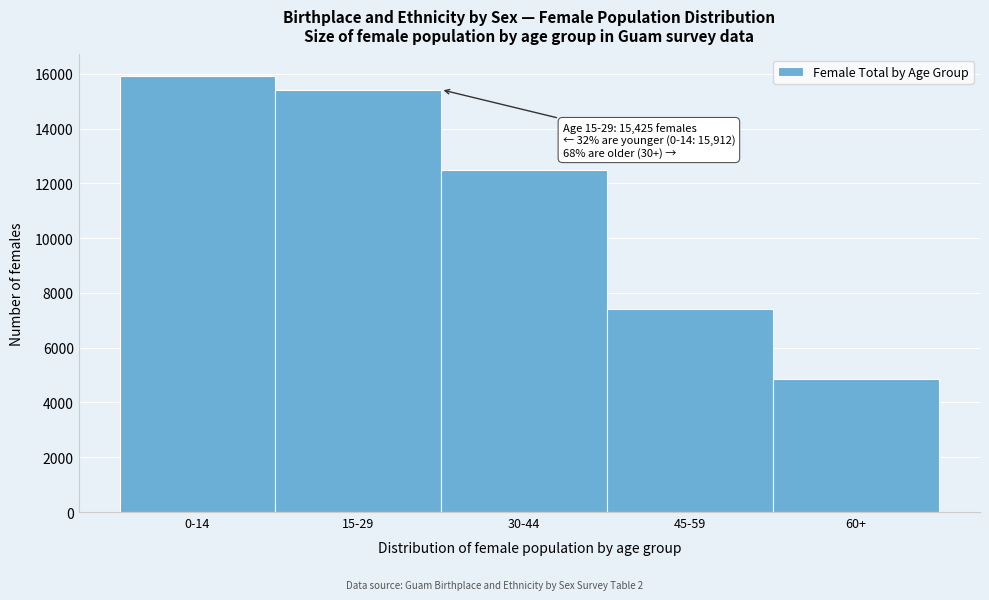

Reading left to right, list all the values displayed in this chart.

0-14=15912	15-29=15425	30-44=12480	45-59=7430	60+=4856